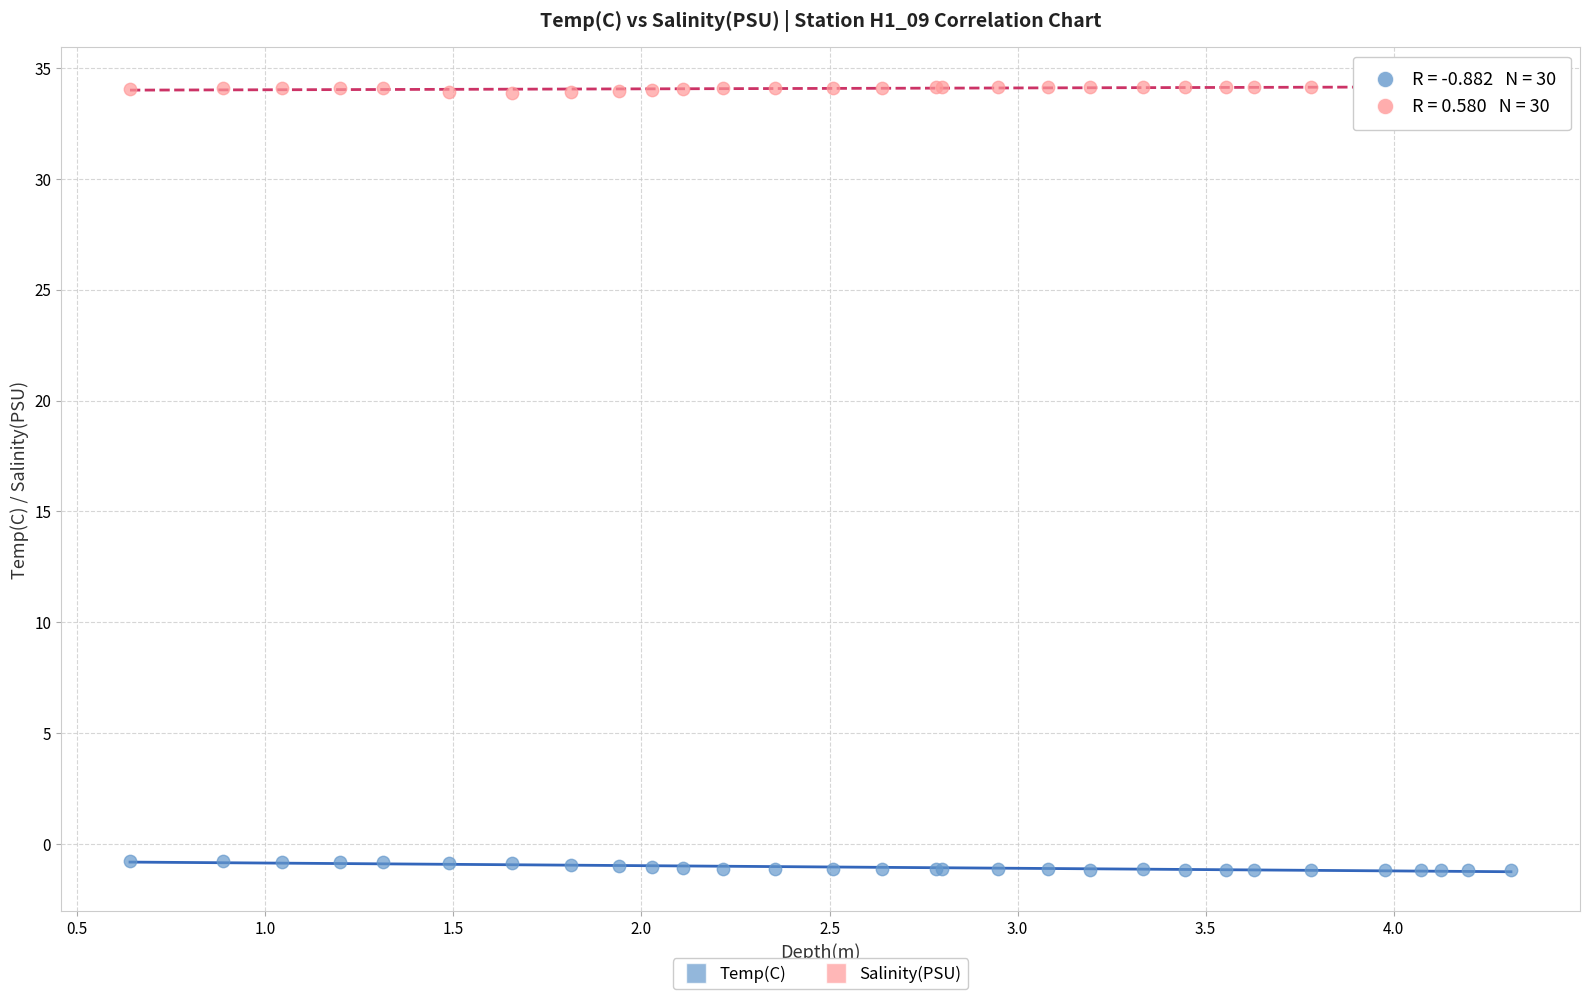

What is the X range (max minus min) for the scatter plot?

3.7